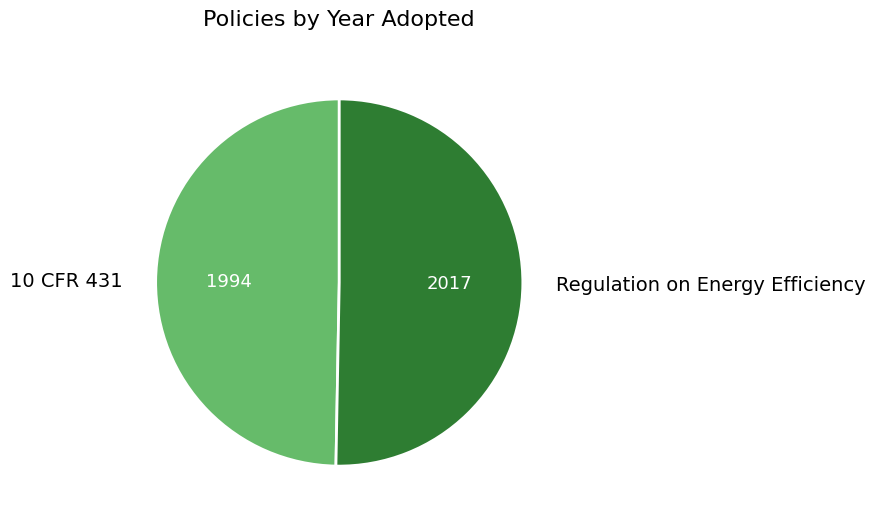

Which category has the biggest portion of the pie?

Regulation on Energy Efficiency